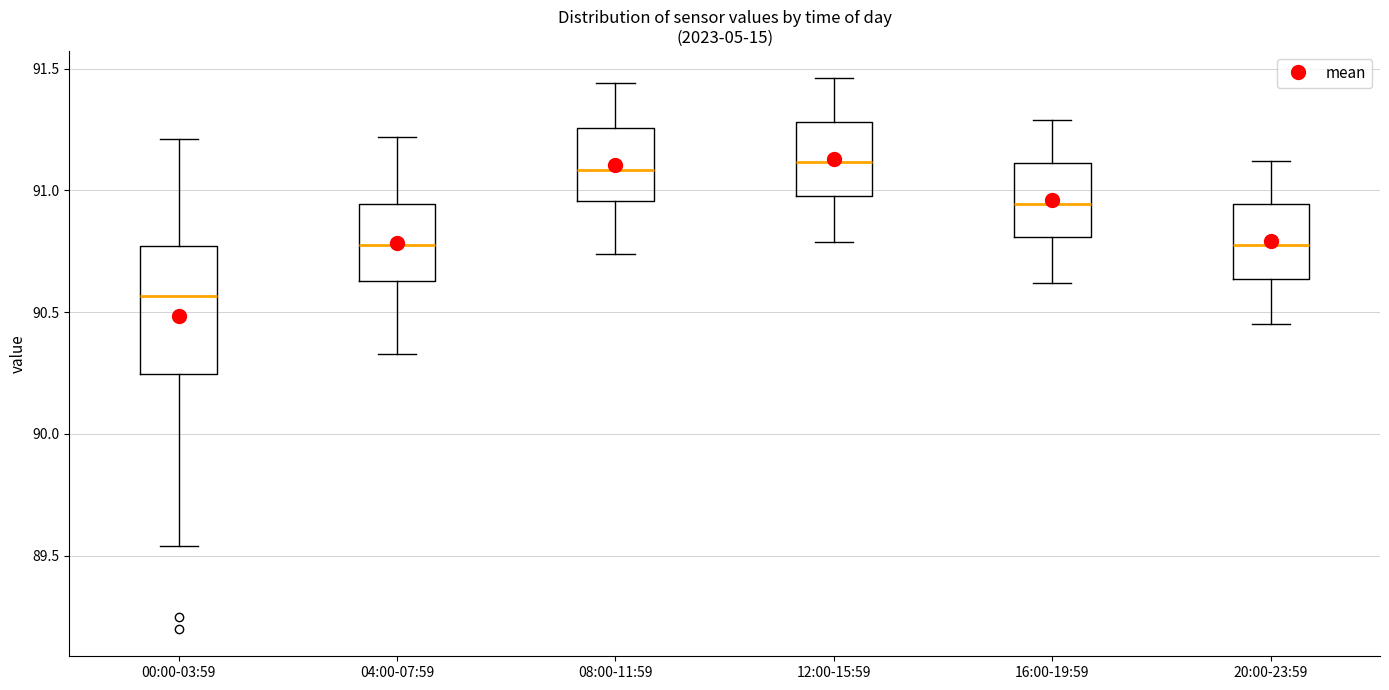

Reading left to right, transcribe this box plot: for each box, give where its median line is, the range the box spans, and where its two whiskers end, as read against the y-axis. The values are not printed on the chart, so give them approximately, as read against the axis.

00:00-03:59: median 90.55, box 90.25 to 90.75, whiskers 89.55 to 91.20
04:00-07:59: median 90.80, box 90.65 to 90.95, whiskers 90.35 to 91.20
08:00-11:59: median 91.10, box 90.95 to 91.25, whiskers 90.75 to 91.45
12:00-15:59: median 91.10, box 91.00 to 91.30, whiskers 90.80 to 91.45
16:00-19:59: median 90.95, box 90.80 to 91.10, whiskers 90.60 to 91.30
20:00-23:59: median 90.80, box 90.65 to 90.95, whiskers 90.45 to 91.10